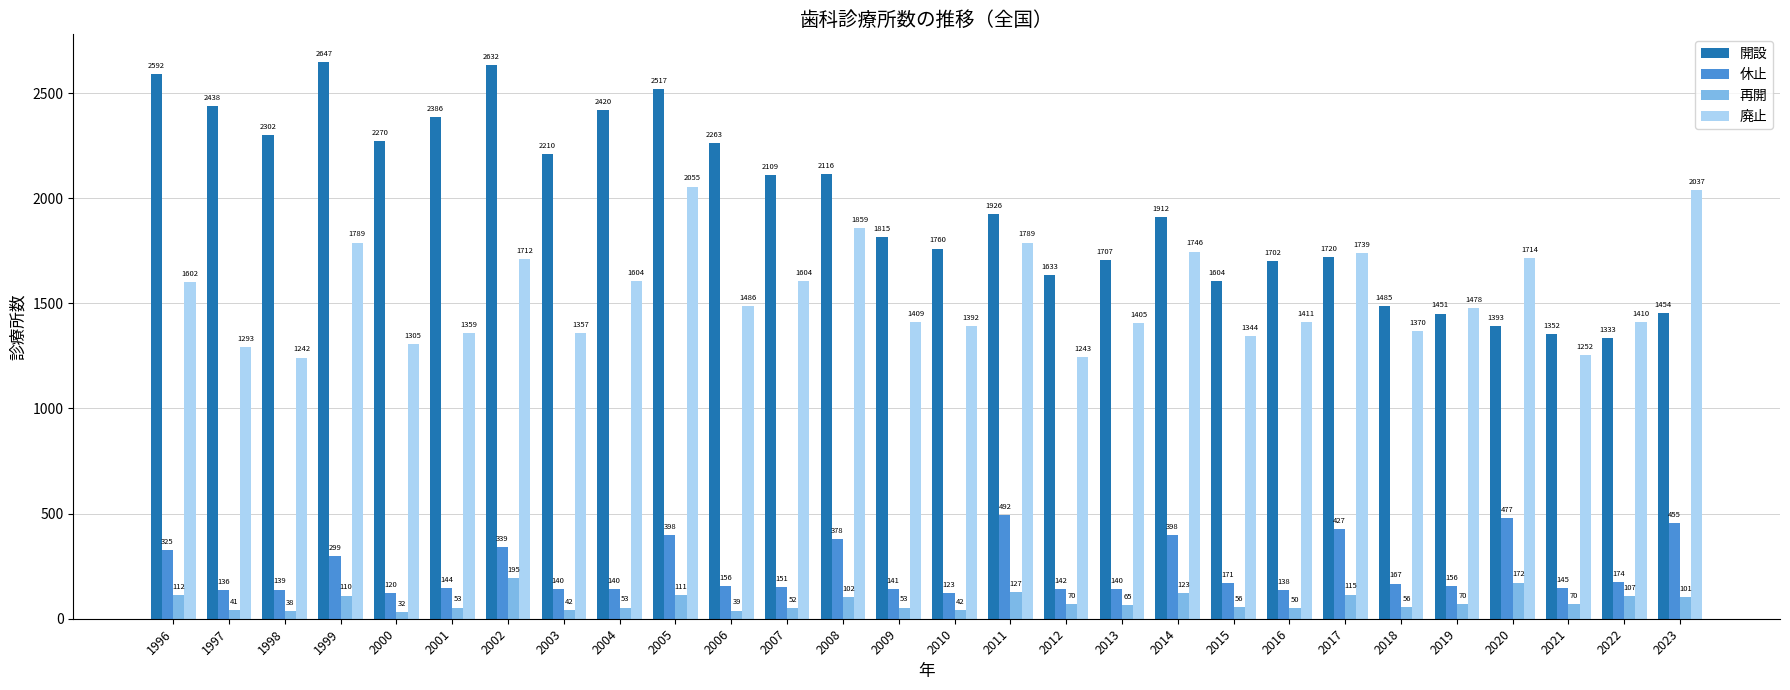

At which category is the sum across all series the highest?

2005